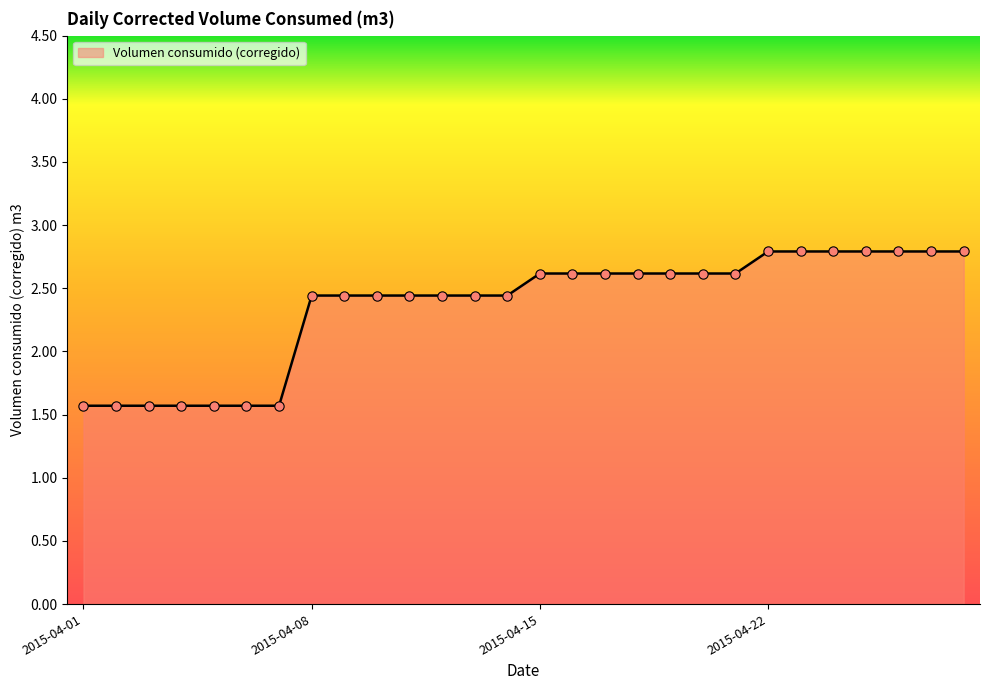

What is the difference between the maximum and minimum values?

1.2